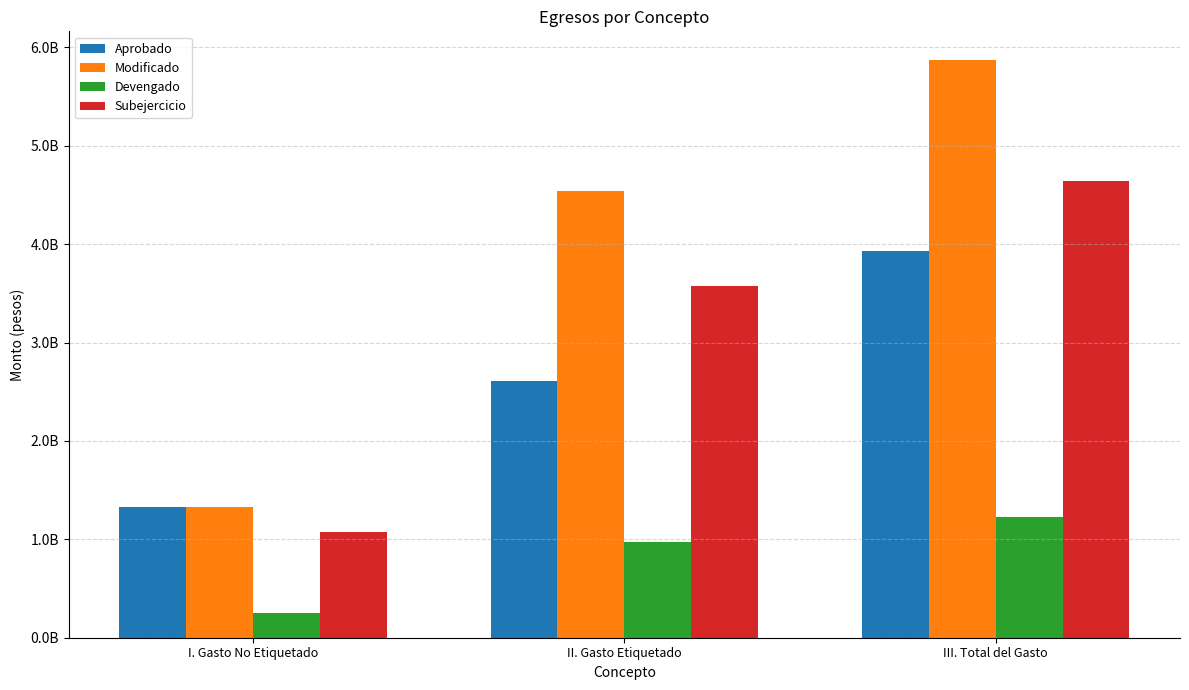

What is the maximum value shown in the chart?

5869740097.8